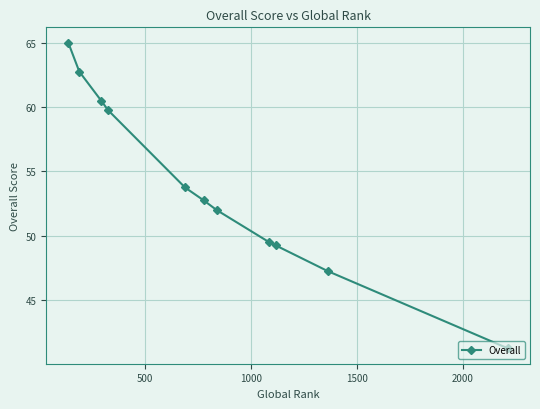

What is the value of the 8th point from the left?

49.5